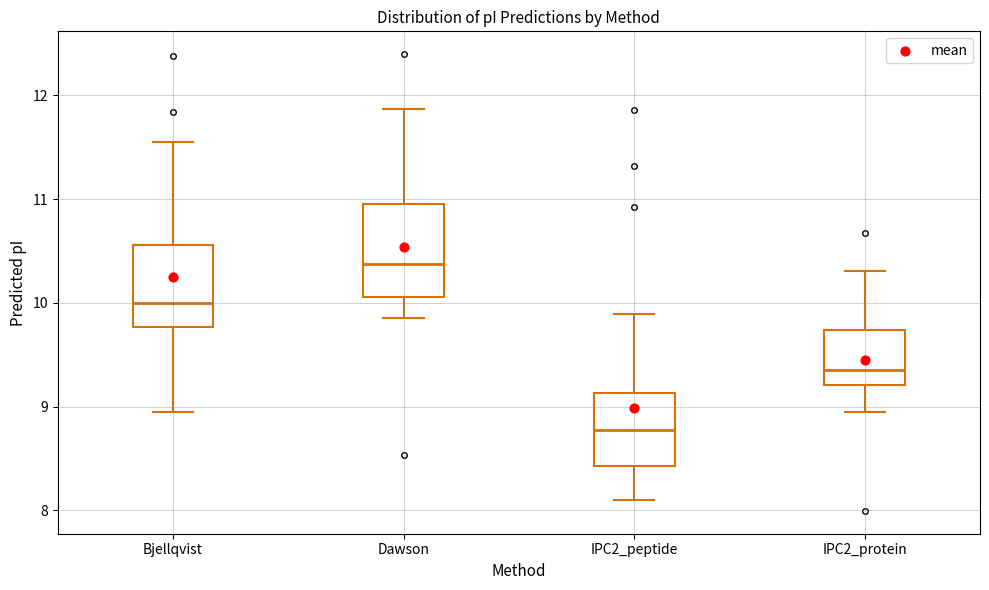

Reading left to right, read every box against the y-axis: the position of its median line, the range the box covers, and the ends of its whiskers. The values are not printed on the chart, so give them approximately, as read against the axis.

Bjellqvist: median 10.0, box 9.8 to 10.6, whiskers 8.9 to 11.6
Dawson: median 10.4, box 10.1 to 10.9, whiskers 9.9 to 11.9
IPC2_peptide: median 8.8, box 8.4 to 9.1, whiskers 8.1 to 9.9
IPC2_protein: median 9.4, box 9.2 to 9.7, whiskers 8.9 to 10.3